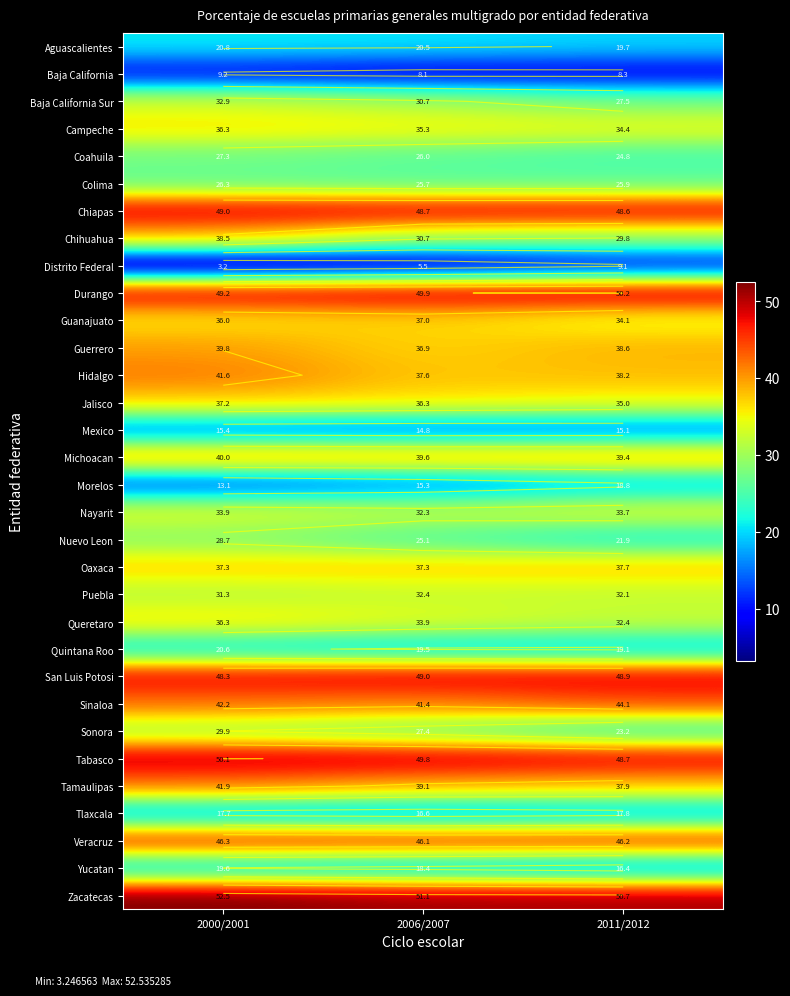

The value of Oaxaca at 2006/2007 is 64.2. True or false?

False